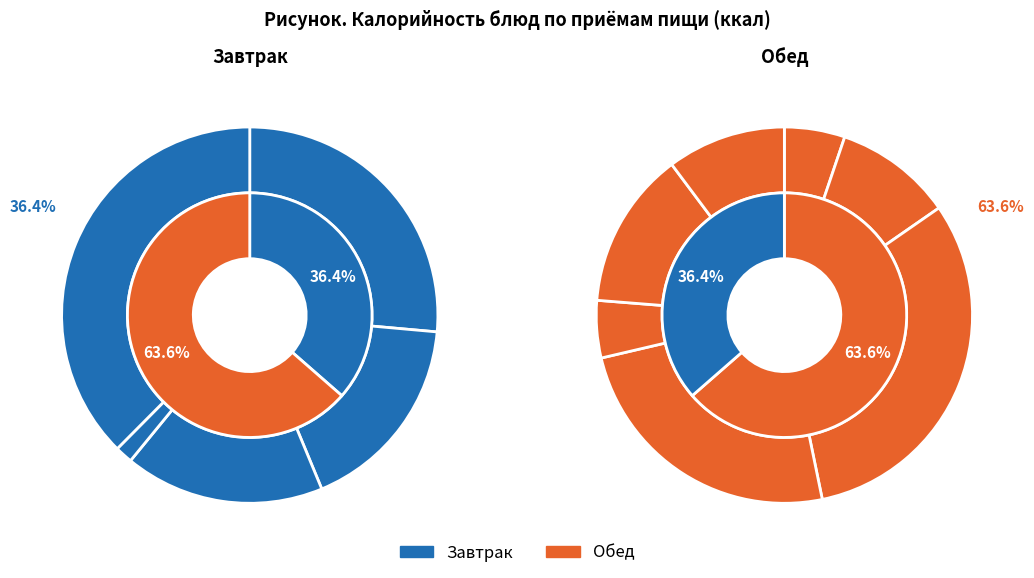

To the nearest percent, what is the difference between the largest and smallest slice percentages?

38%